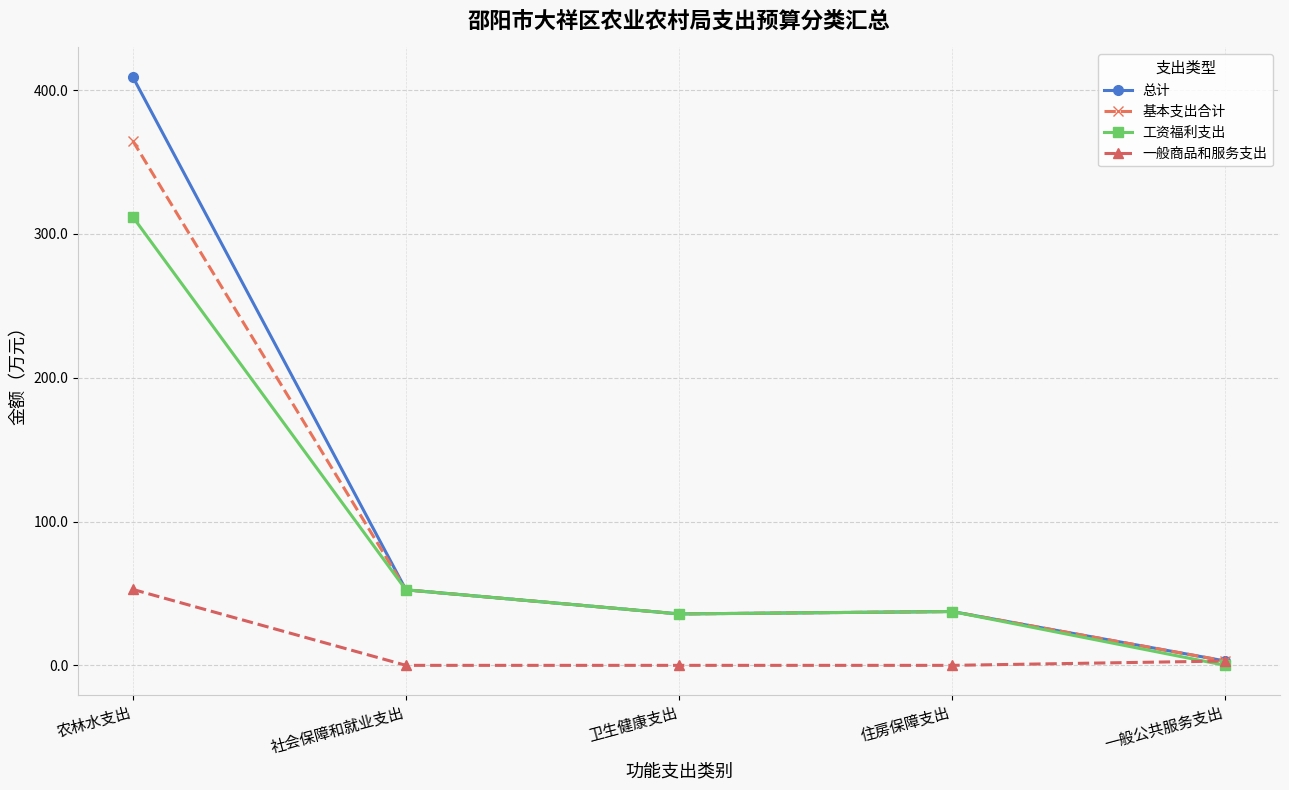

Which series has the widest spread of values?

总计